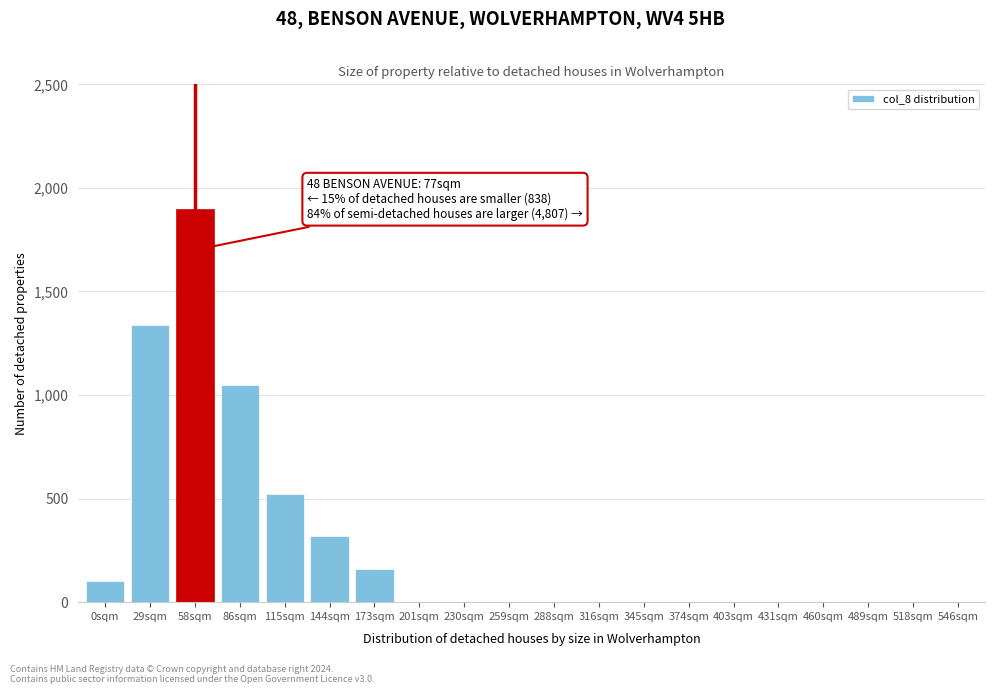

Reading left to right, list all the values displayed in this chart.

0sqm=100	29sqm=1340	58sqm=1900	86sqm=1050	115sqm=520	144sqm=320	173sqm=160	201sqm=0	230sqm=0	259sqm=0	288sqm=0	316sqm=0	345sqm=0	374sqm=0	403sqm=0	431sqm=0	460sqm=0	489sqm=0	518sqm=0	546sqm=0